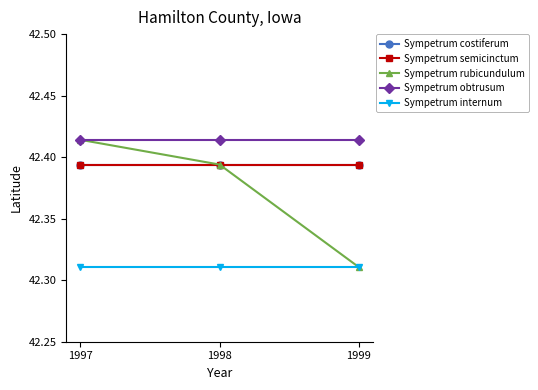

At how many categories does at least one series exceed 42?

3